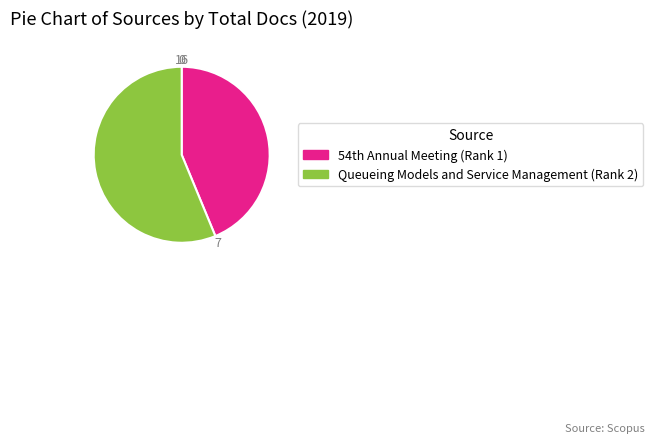

How many segments does this pie chart have?

2